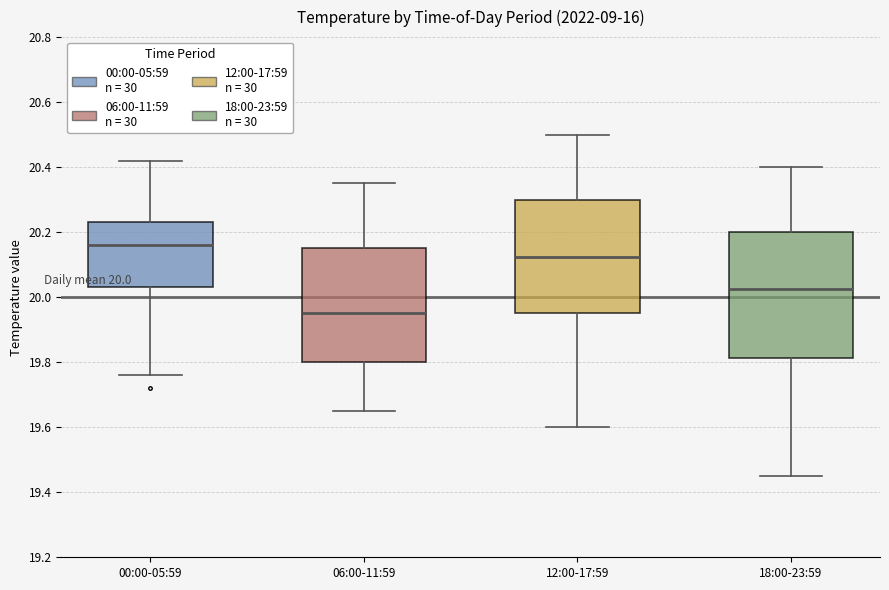

Which box has the lowest median line?

06:00-11:59